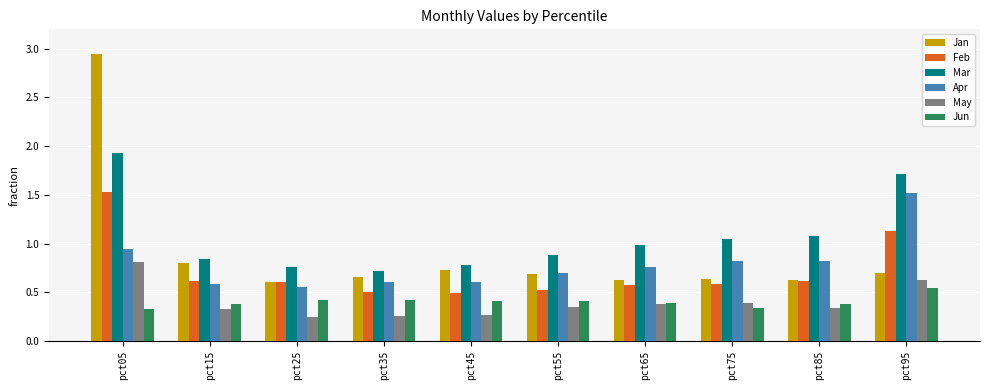

At which label does Feb reach its peak?

pct05